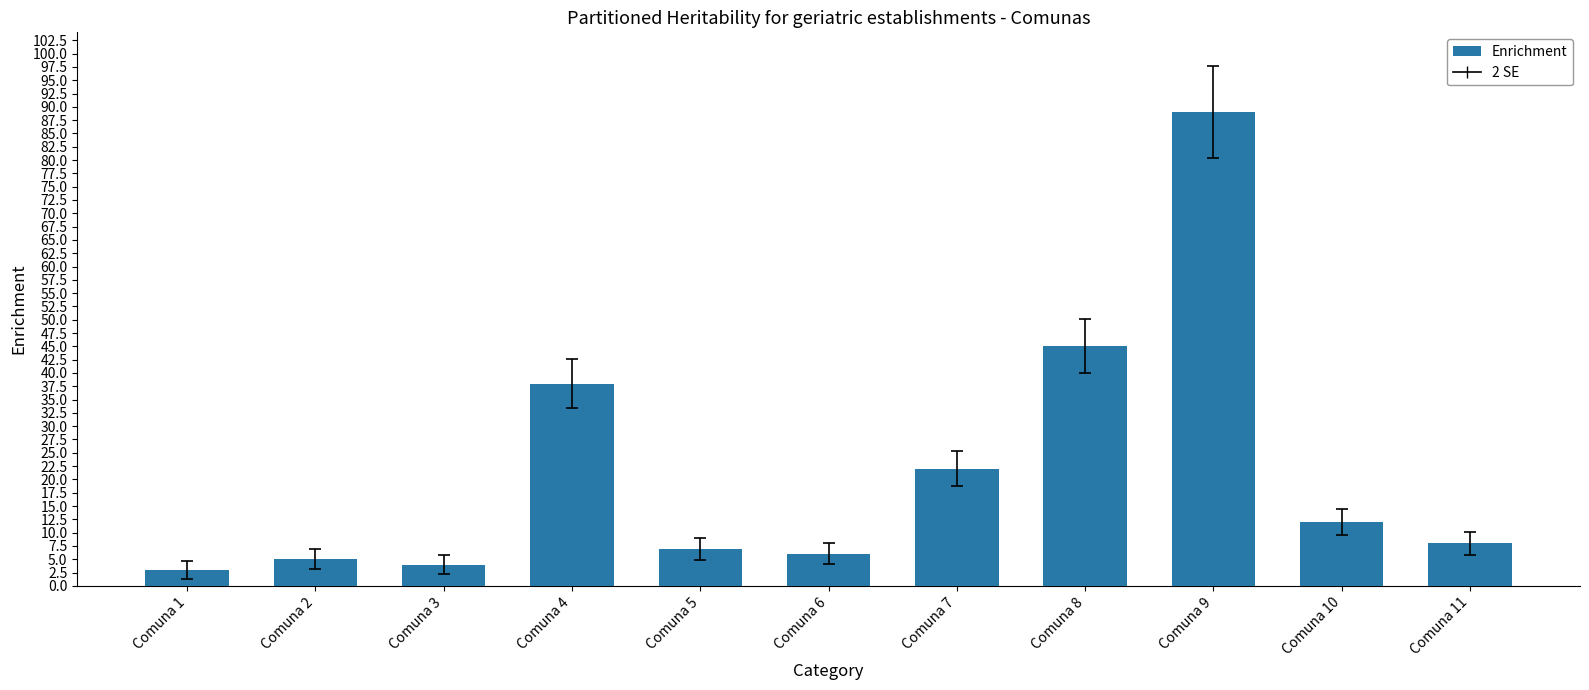

List the labels in order of value, largest first.

Comuna 9, Comuna 8, Comuna 4, Comuna 7, Comuna 10, Comuna 11, Comuna 5, Comuna 6, Comuna 2, Comuna 3, Comuna 1